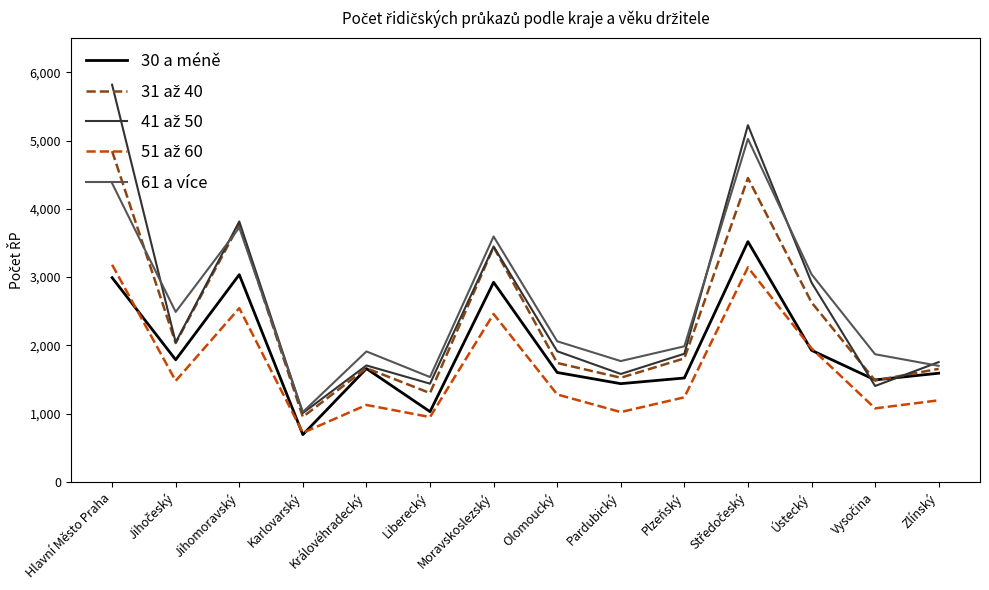

Which label corresponds to the largest value in the chart?

Hlavní Město Praha